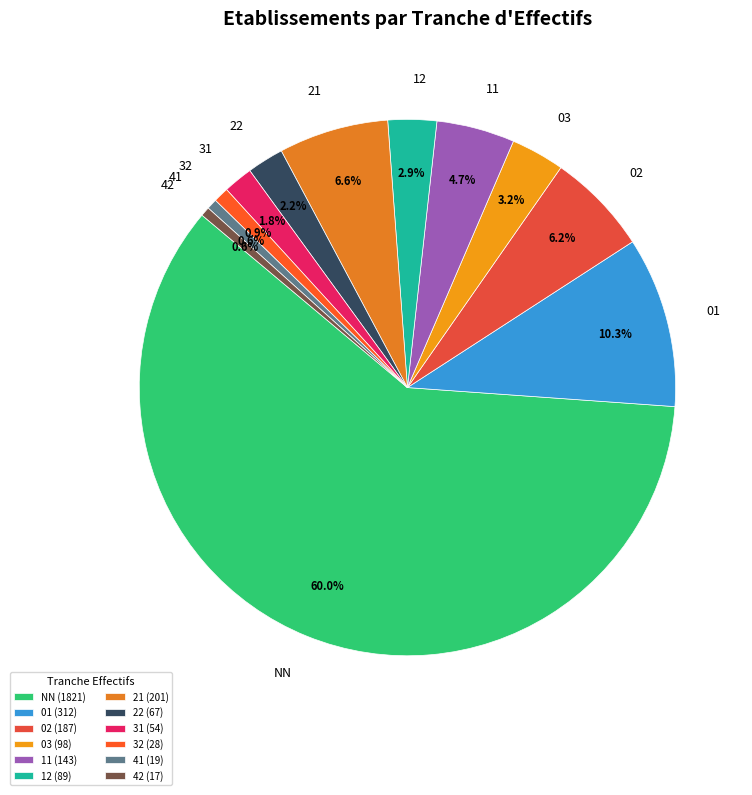

Which has a higher value, 31 or 03?

03